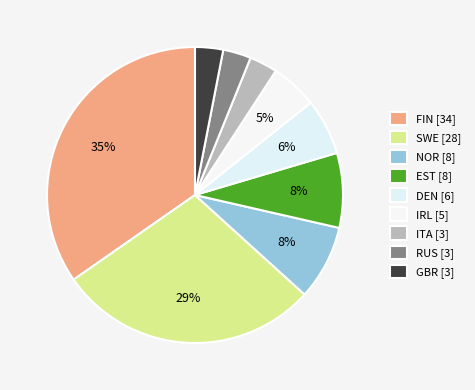

True or false: FIN accounts for 35% of the total.

True